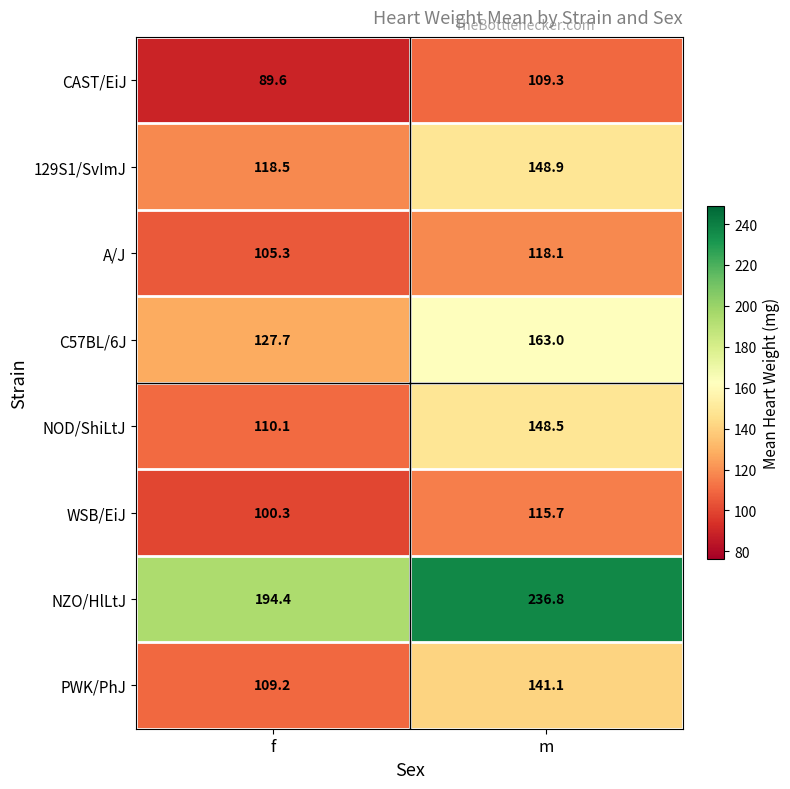

At which category is the sum across all series the highest?

m